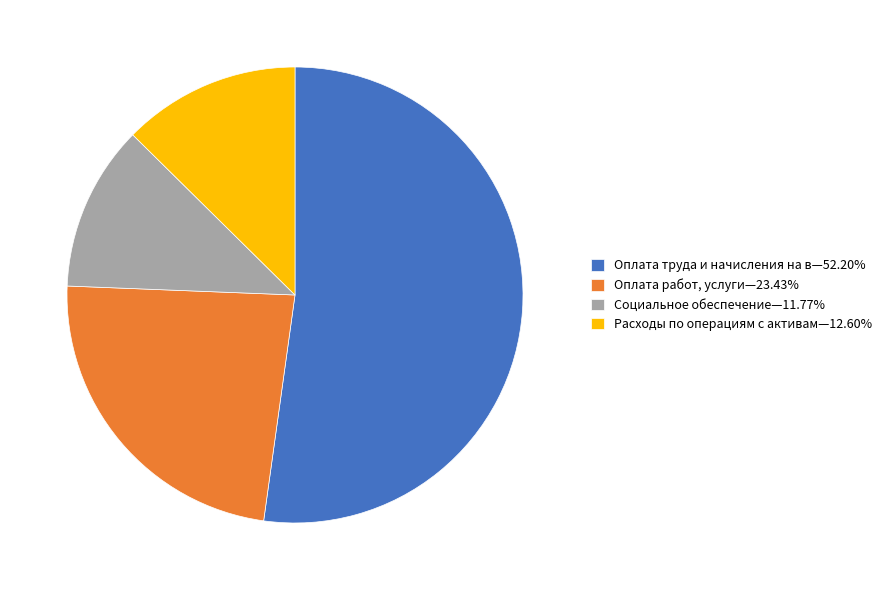

Is Оплата труда и начисления на в—52.20% the majority of the pie?

Yes